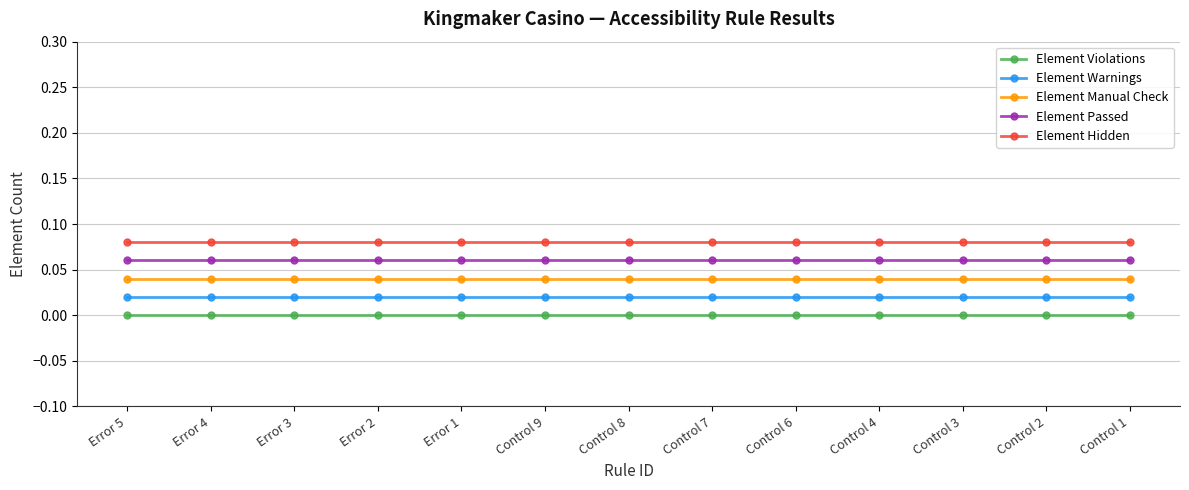

Is the value of Element Violations at Control 2 greater than the value of Element Manual Check at Error 4?

No